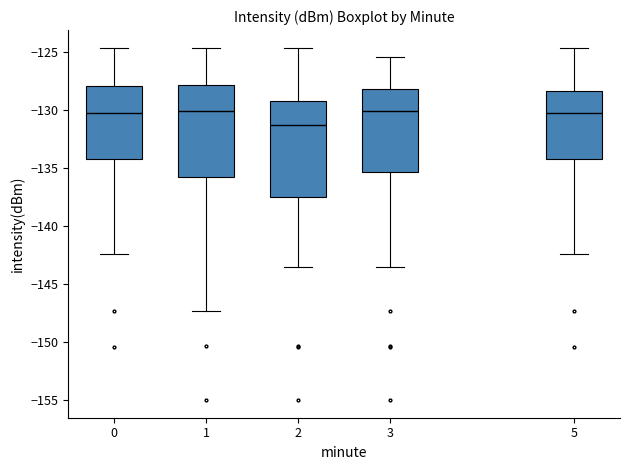

Which box has the lowest median line?

2